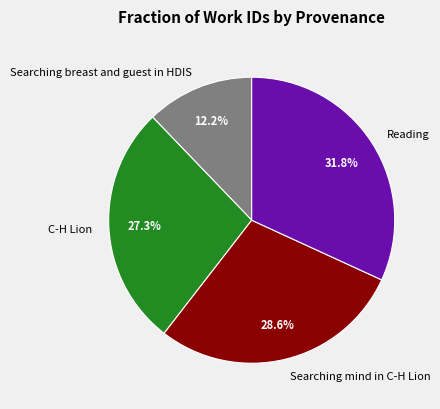

Which slice is the largest?

Reading